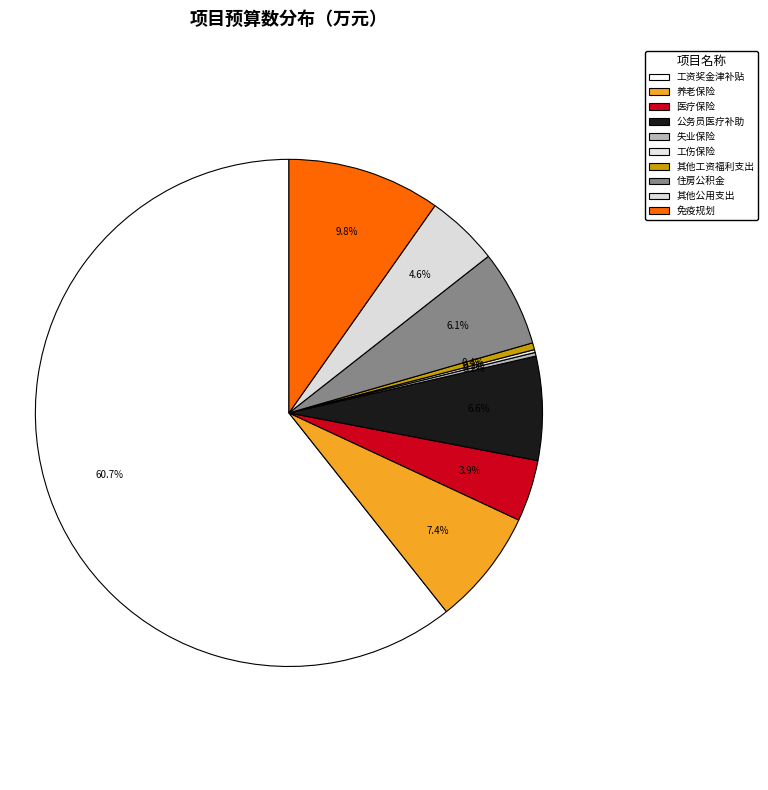

Do 公务员医疗补助 and 工伤保险 together represent more than half of the pie?

No